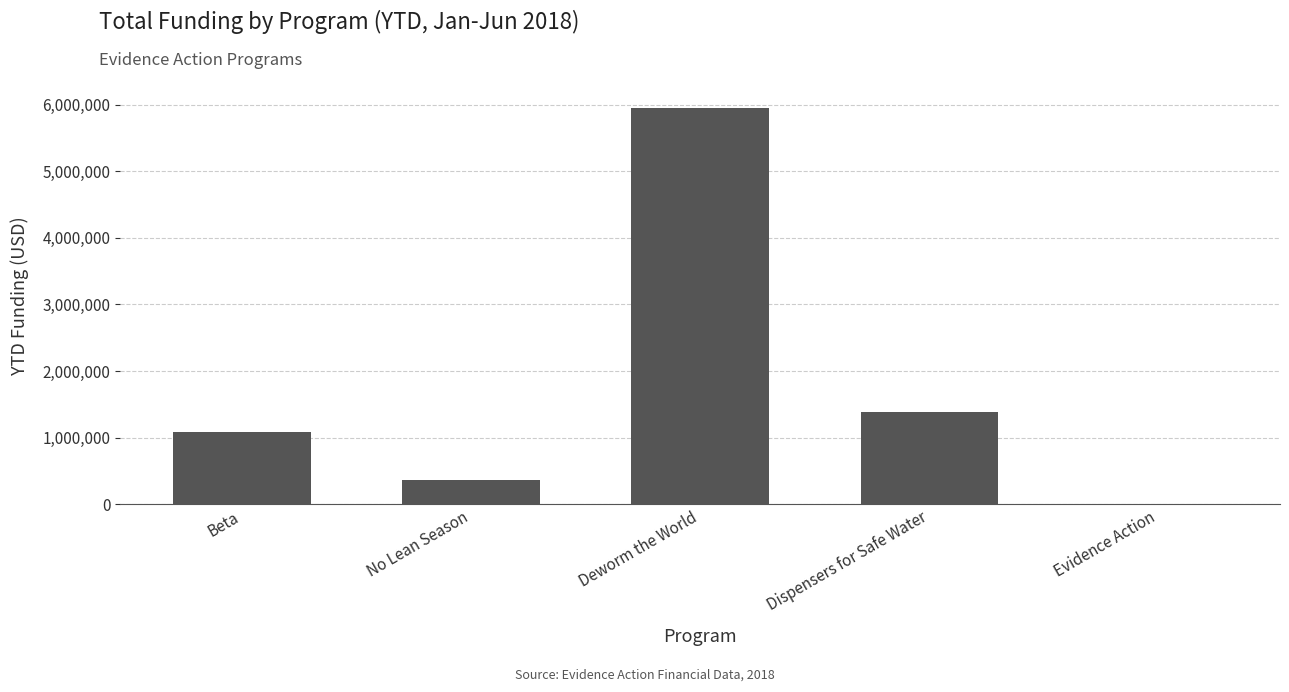

What is the average value?

1754901.5